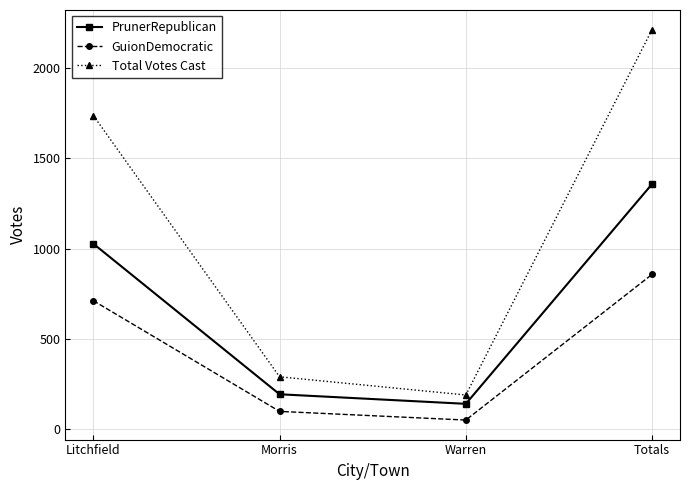

What are all the series names shown in the legend?

PrunerRepublican, GuionDemocratic, Total Votes Cast